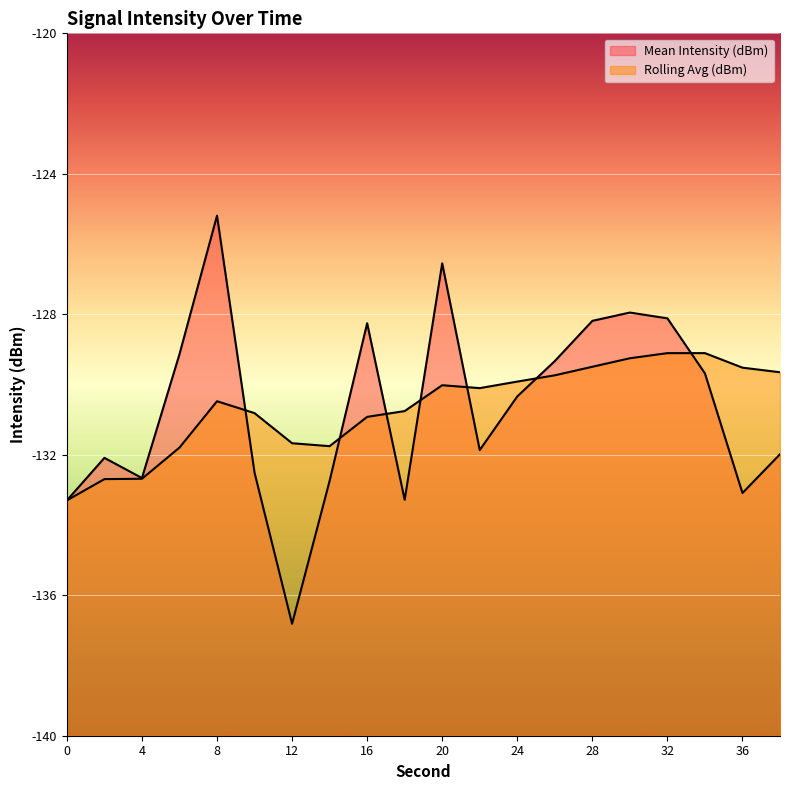

Does the chart display data point markers on the line(s)?

No